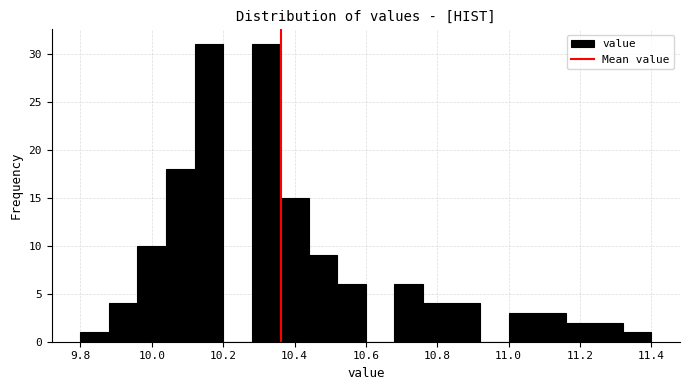

Reading left to right, list every bar in this chart as the range it spans on the x-axis followed by its height. The values are not printed on the chart, so give them approximately, as read against the axis.

9.80 to 9.88: 1
9.88 to 9.96: 4
9.96 to 10.04: 10
10.04 to 10.12: 18
10.12 to 10.20: 31
10.20 to 10.28: 0
10.28 to 10.36: 31
10.36 to 10.44: 15
10.44 to 10.52: 9
10.52 to 10.60: 6
10.60 to 10.68: 0
10.68 to 10.76: 6
10.76 to 10.84: 4
10.84 to 10.92: 4
10.92 to 11.00: 0
11.00 to 11.08: 3
11.08 to 11.16: 3
11.16 to 11.24: 2
11.24 to 11.32: 2
11.32 to 11.40: 1